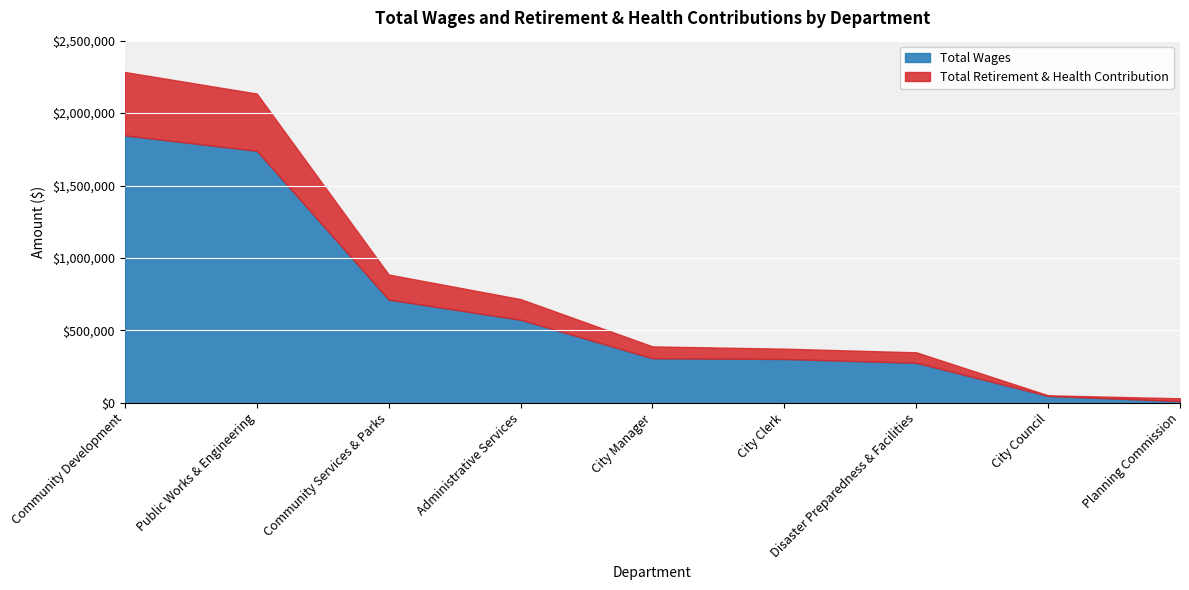

True or false: Total Retirement & Health Contribution has more than 0 points higher than both neighbors.

True